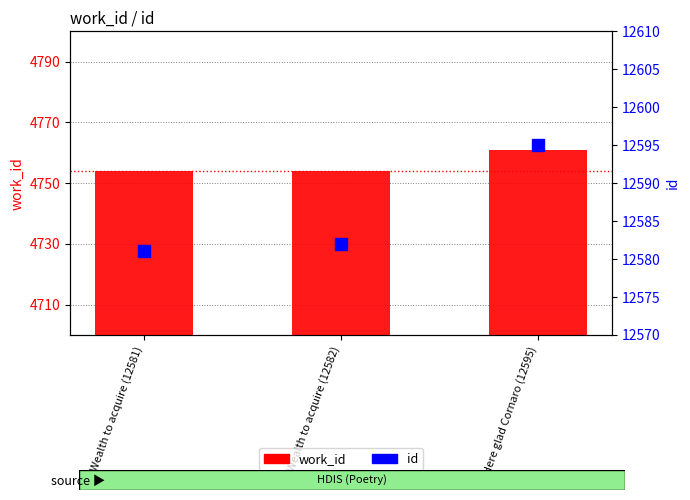

Which series has the largest total across all categories?

id